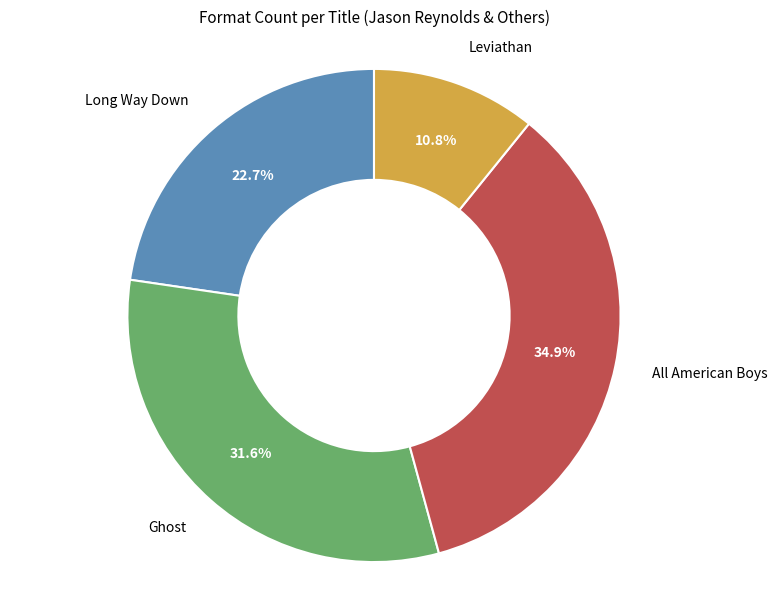

Is All American Boys the majority of the pie?

No